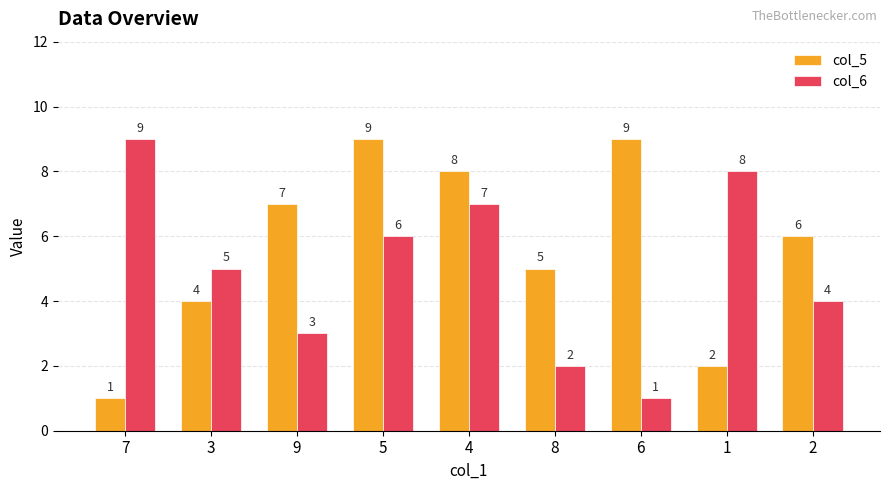

What is the value of the col_6 bar at the 6th from the left?

2